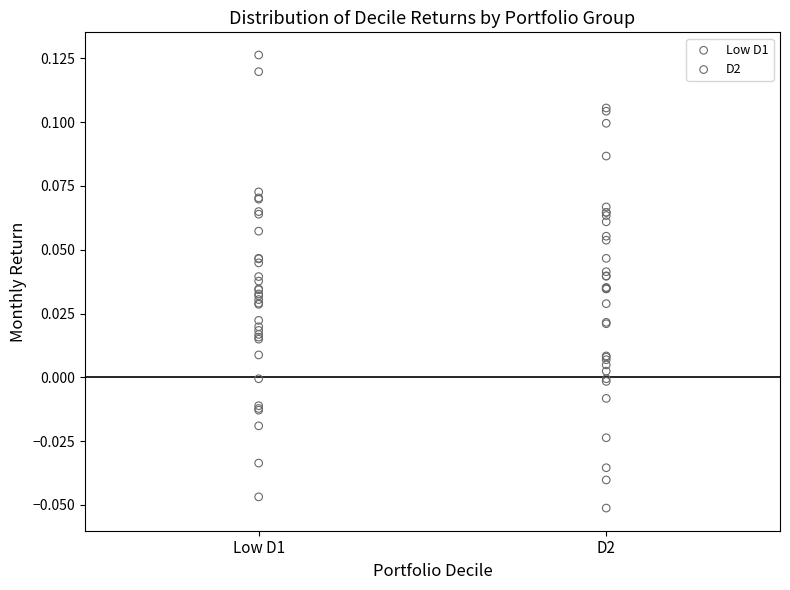

Which series reaches the maximum Y coordinate?

Low D1